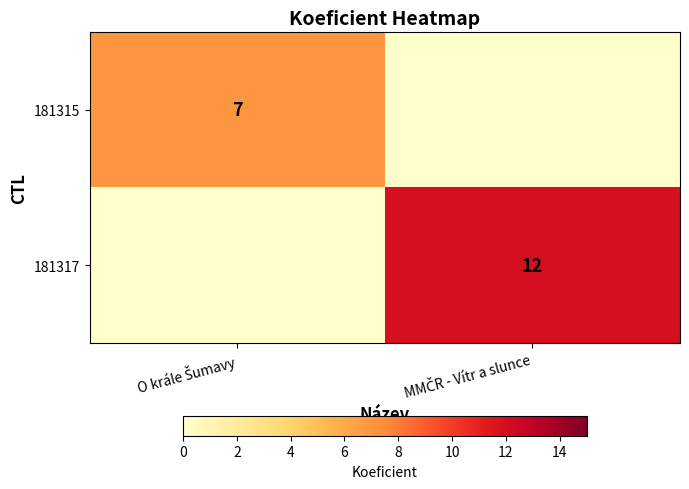

What is the greatest value displayed?

12